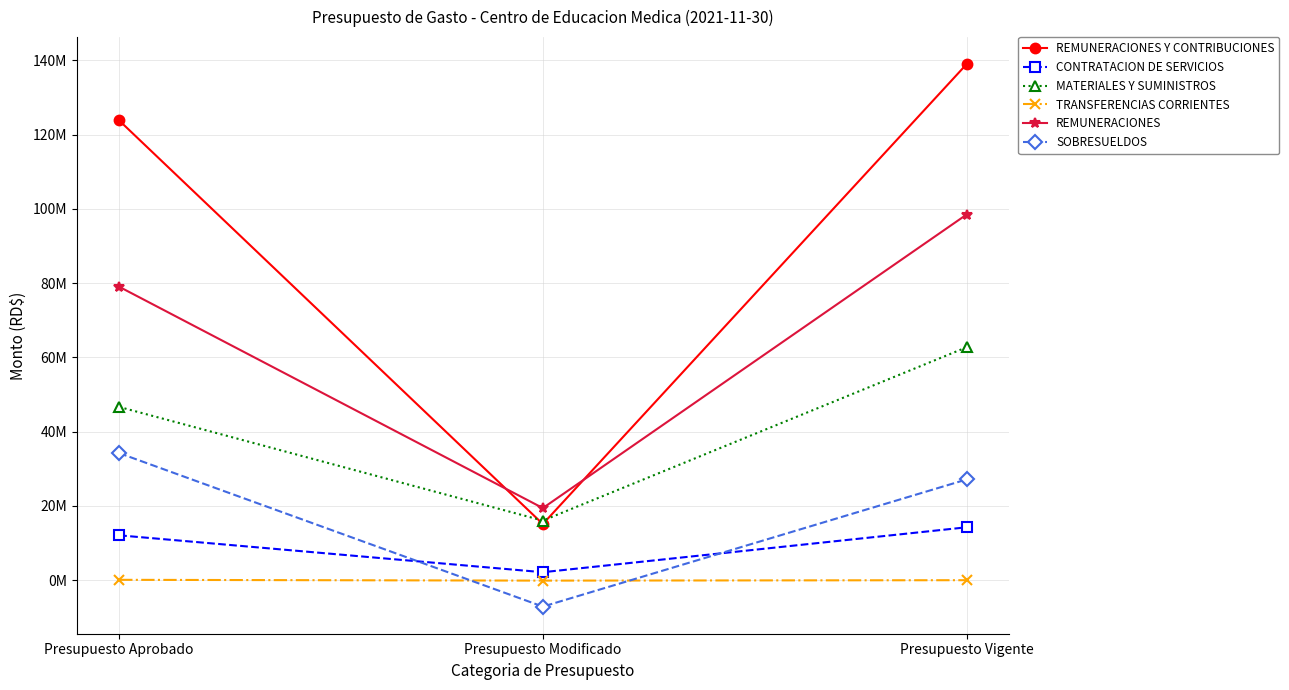

What are all the series names shown in the legend?

REMUNERACIONES Y CONTRIBUCIONES, CONTRATACION DE SERVICIOS, MATERIALES Y SUMINISTROS, TRANSFERENCIAS CORRIENTES, REMUNERACIONES, SOBRESUELDOS